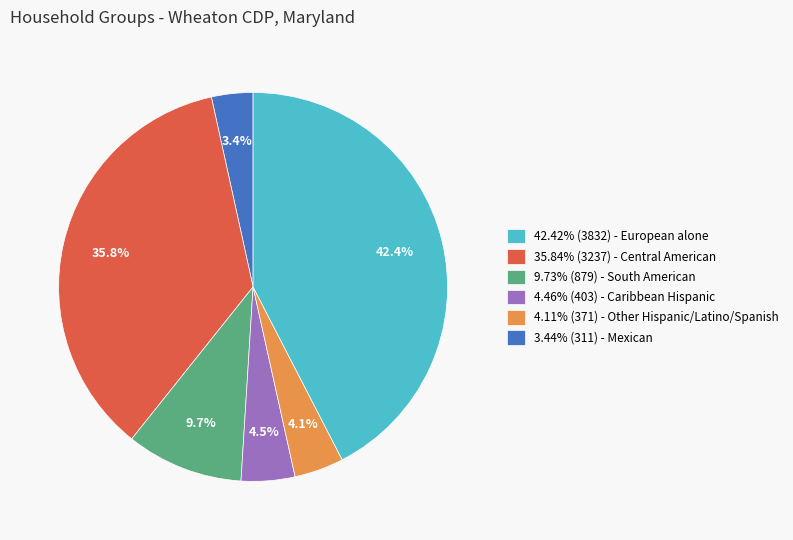

Is there a majority slice in this chart?

No